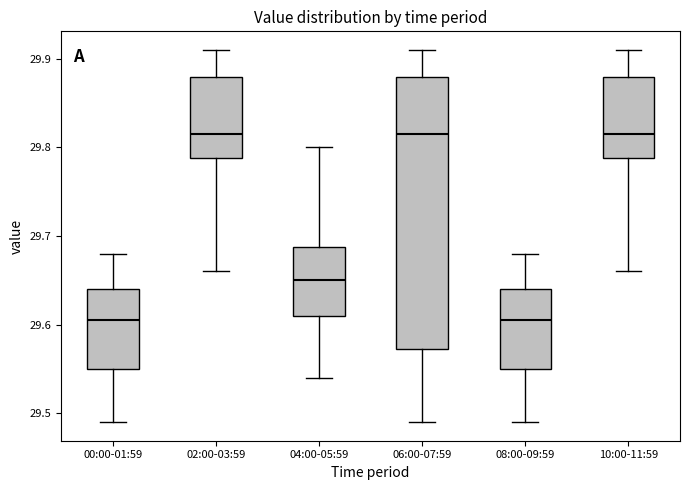

Reading left to right, transcribe this box plot: for each box, give where its median line is, the range the box spans, and where its two whiskers end, as read against the y-axis. The values are not printed on the chart, so give them approximately, as read against the axis.

00:00-01:59: median 29.61, box 29.55 to 29.64, whiskers 29.49 to 29.68
02:00-03:59: median 29.82, box 29.79 to 29.88, whiskers 29.66 to 29.91
04:00-05:59: median 29.65, box 29.61 to 29.69, whiskers 29.54 to 29.80
06:00-07:59: median 29.82, box 29.57 to 29.88, whiskers 29.49 to 29.91
08:00-09:59: median 29.61, box 29.55 to 29.64, whiskers 29.49 to 29.68
10:00-11:59: median 29.82, box 29.79 to 29.88, whiskers 29.66 to 29.91